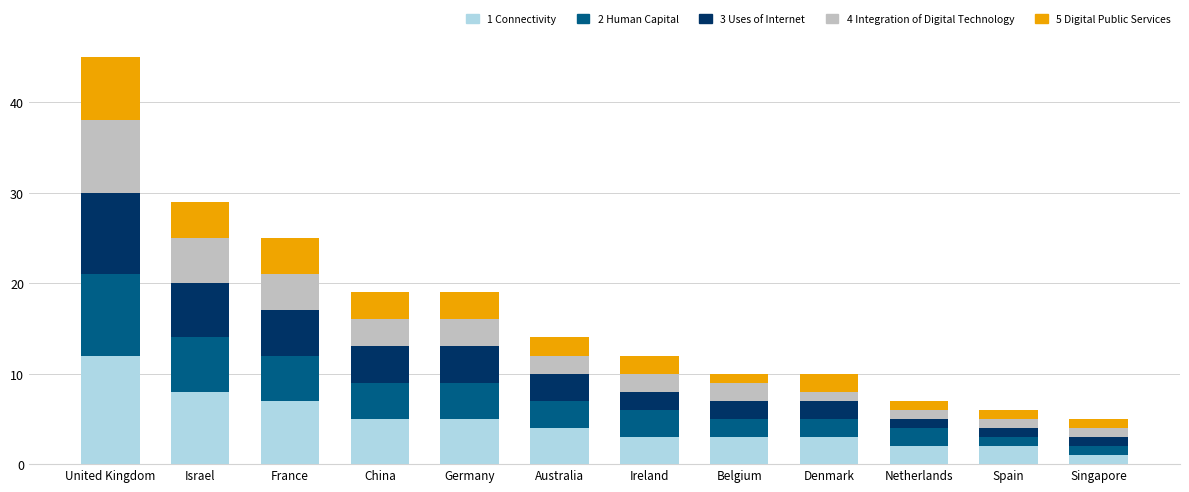

Which category has the lowest value in the 1 Connectivity series?

Singapore